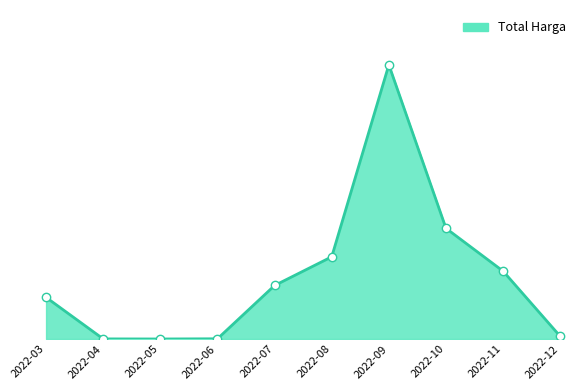

At which label does the data first exceed 299750000?

2022-08